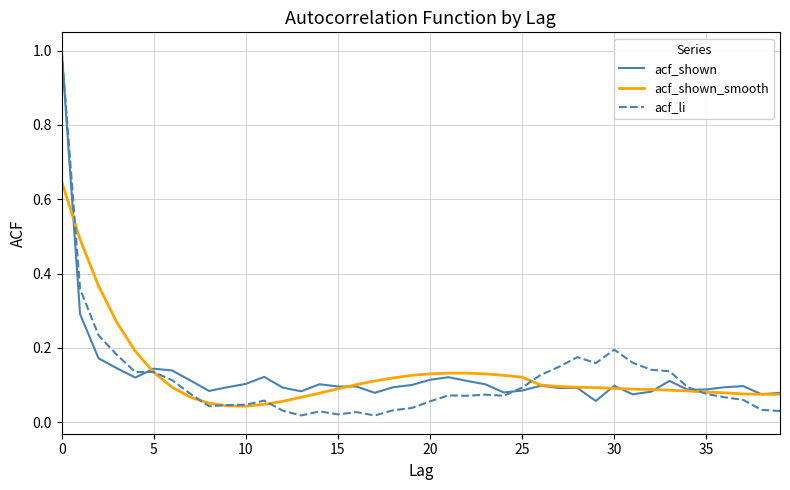

What is the highest value of the acf_shown series?

1.0